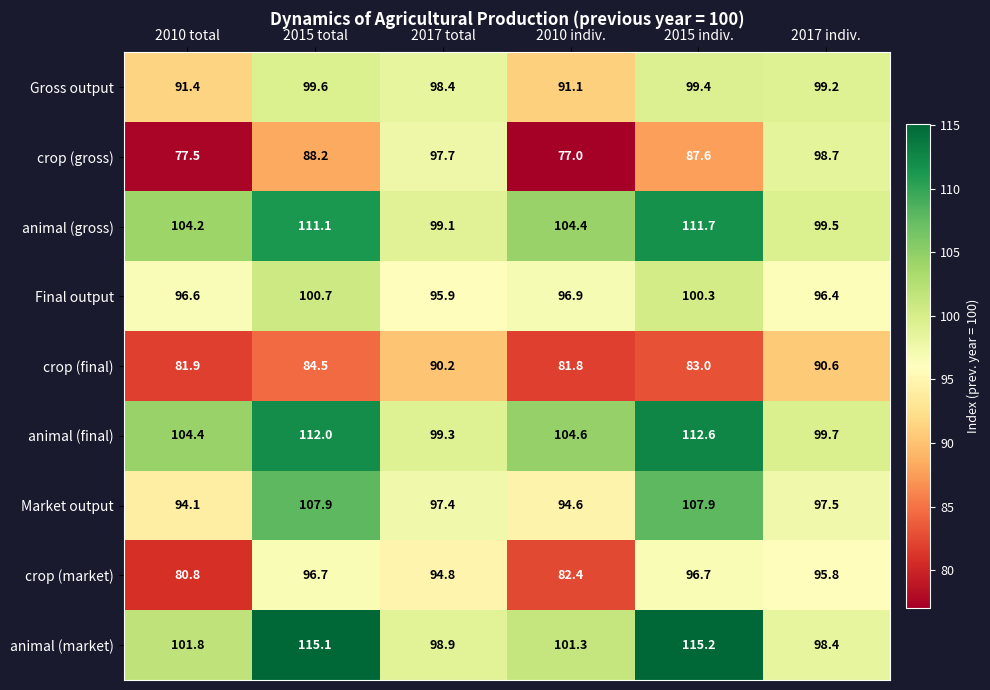

At which category is the sum across all series the highest?

2015 total